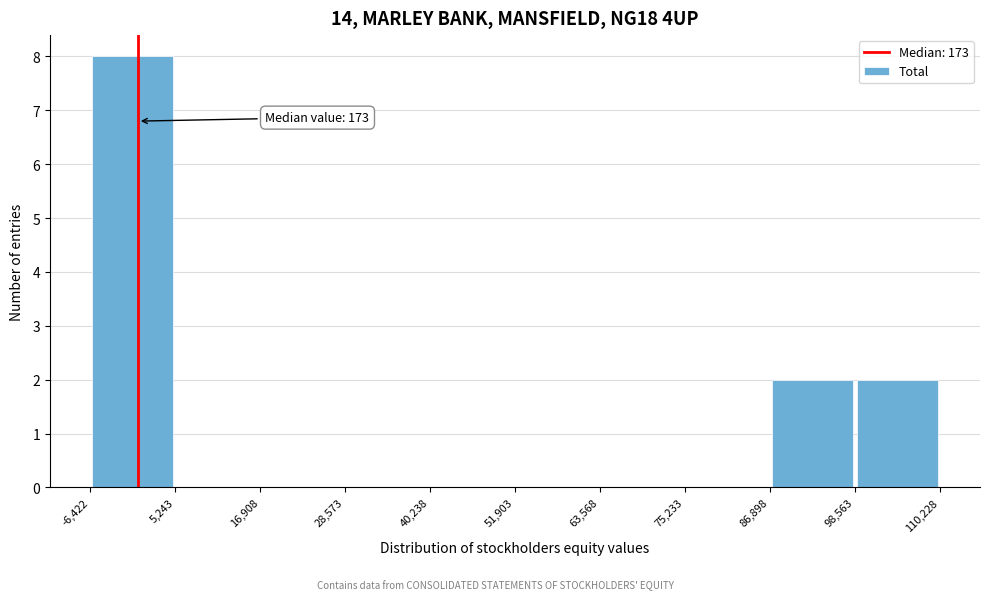

Over which range of the x-axis is the bar tallest?

-6,422 to 5,243